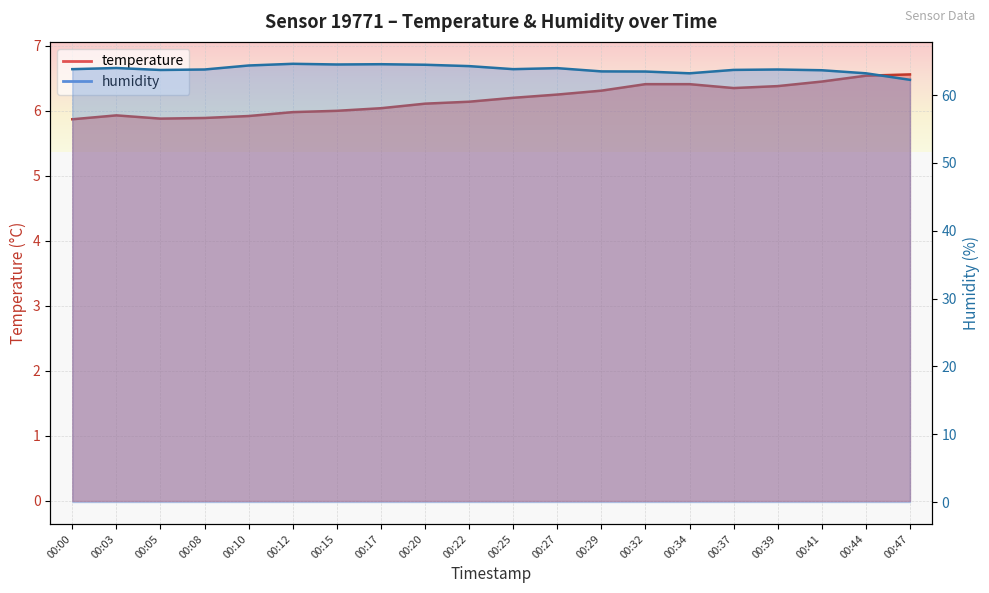

True or false: humidity and temperature intersect in this chart.

False